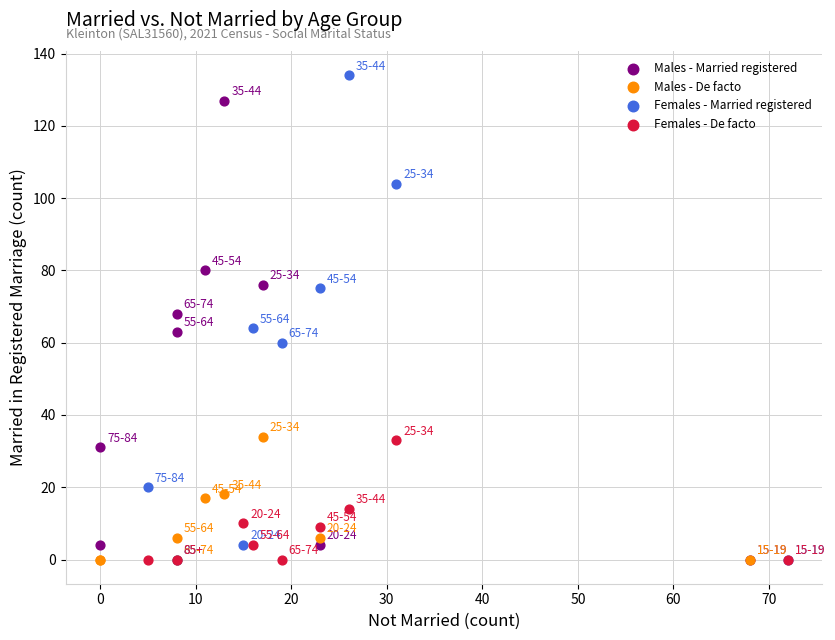

Which series has the largest Y range (max minus min)?

Females - Married registered